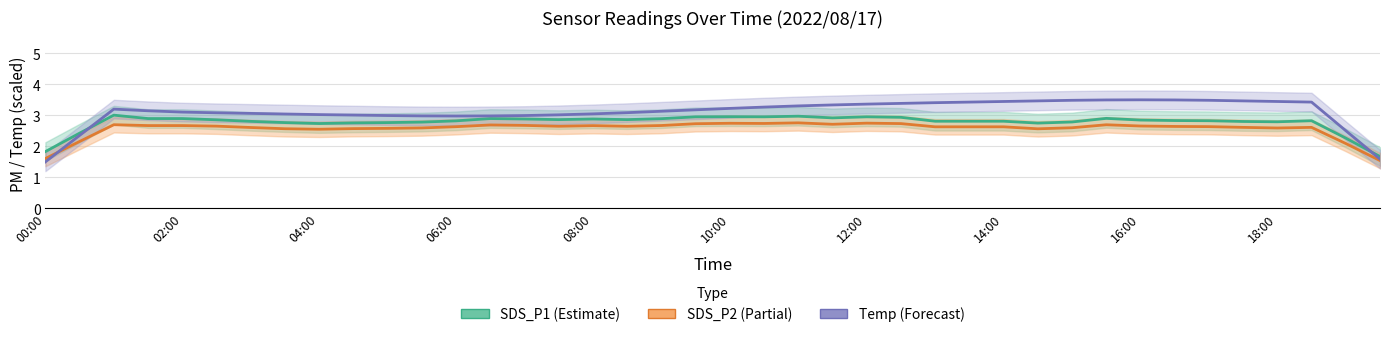

Which series has the widest spread of values?

Temp (Forecast)